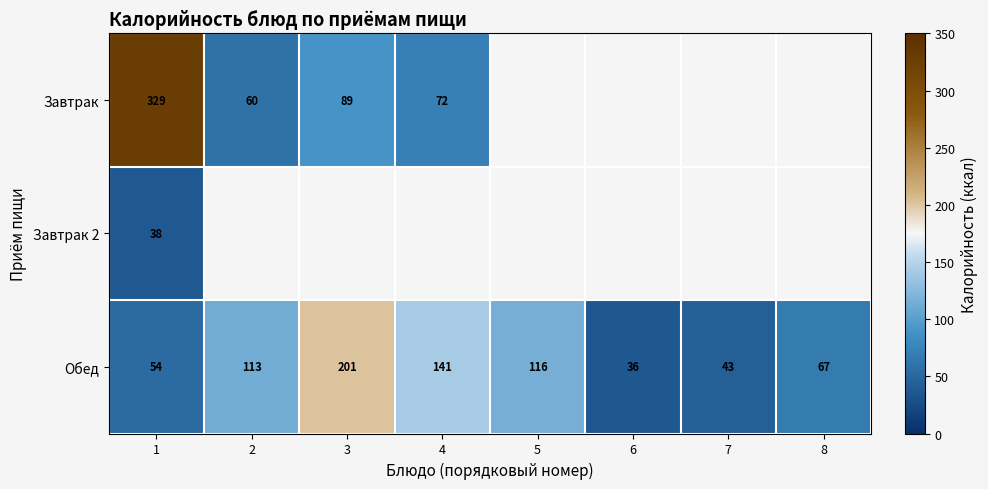

Between 7 and 2, which is larger?

2